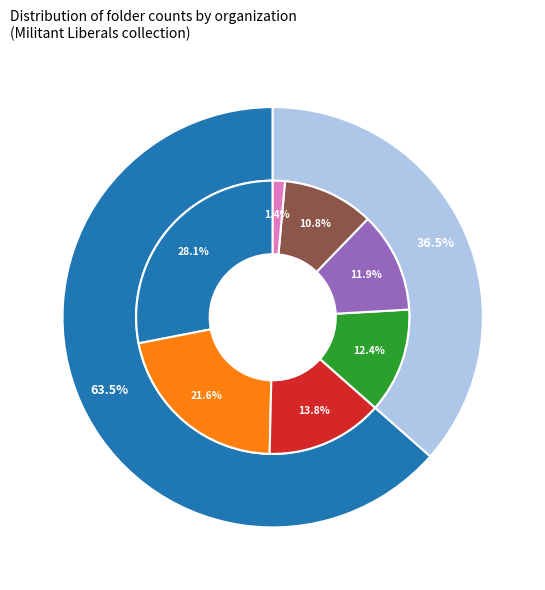

Which category has the smallest portion of the pie?

Government Accountability Project